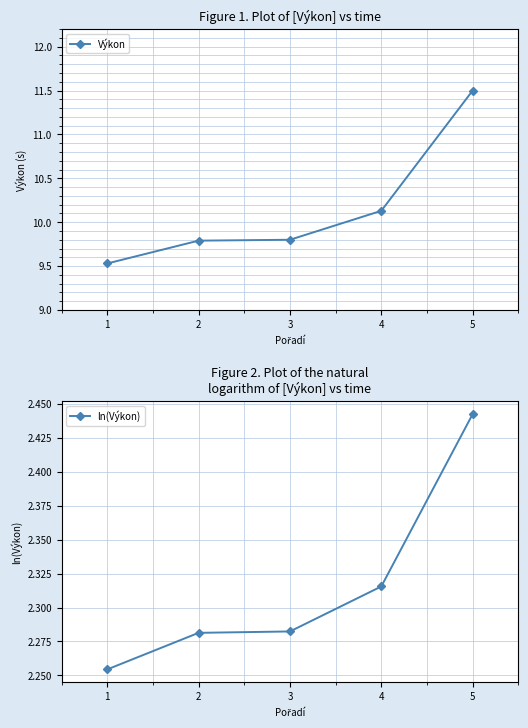

Does the chart display data point markers on the line(s)?

Yes